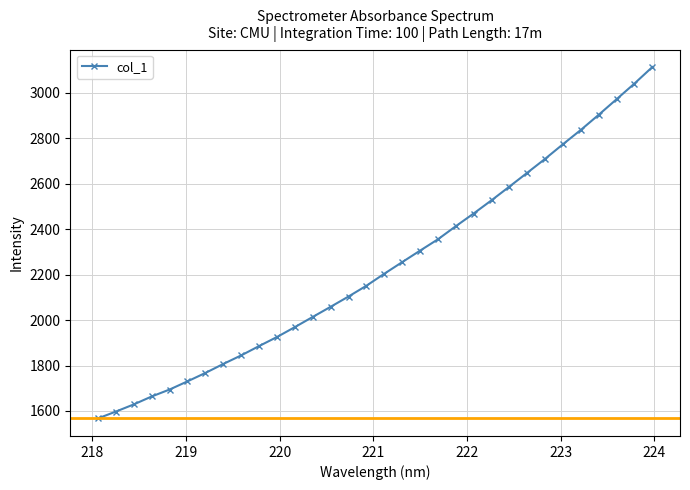

What is the value of the 2nd point from the left?

1597.5